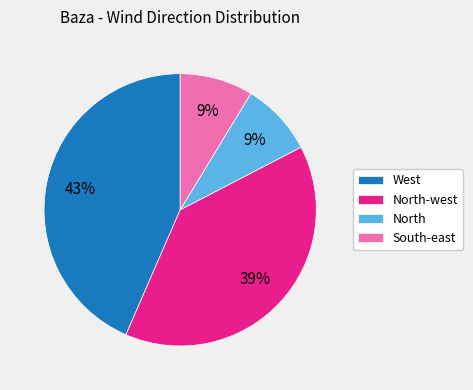

Is it true that North-west is 44% of the pie?

False